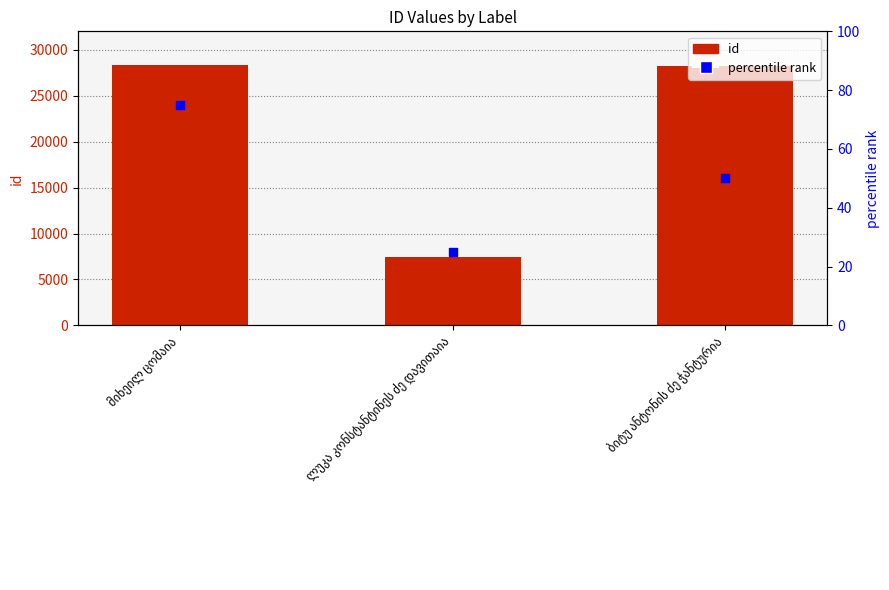

Which series contains the lowest Y value?

percentile rank